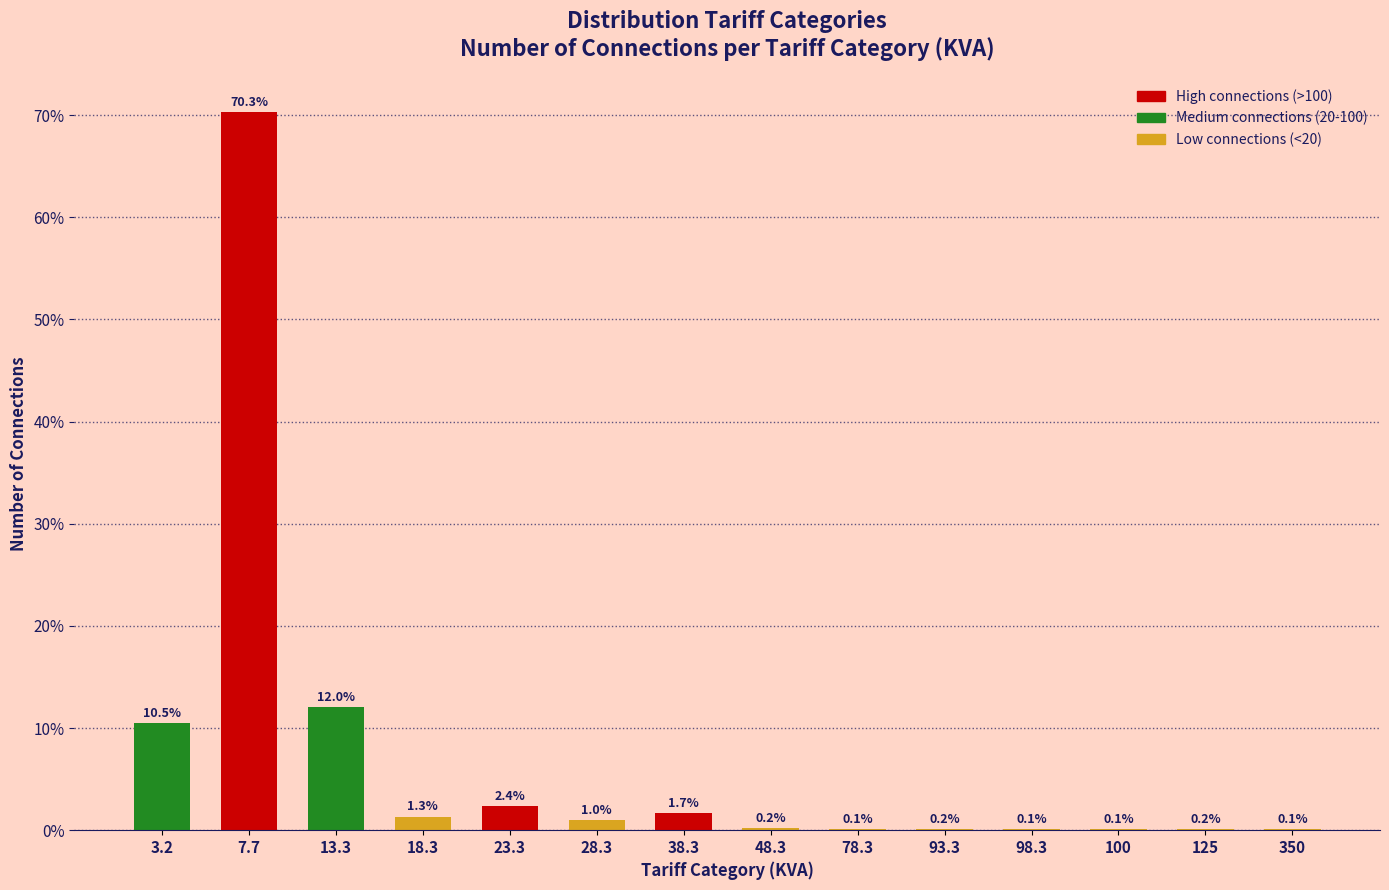

Reading left to right, extract all data points from this chart.

3.2=10.5	7.7=70.3	13.3=12.0	18.3=1.3	23.3=2.4	28.3=1.0	38.3=1.7	48.3=0.2	78.3=0.1	93.3=0.2	98.3=0.1	100=0.1	125=0.2	350=0.1